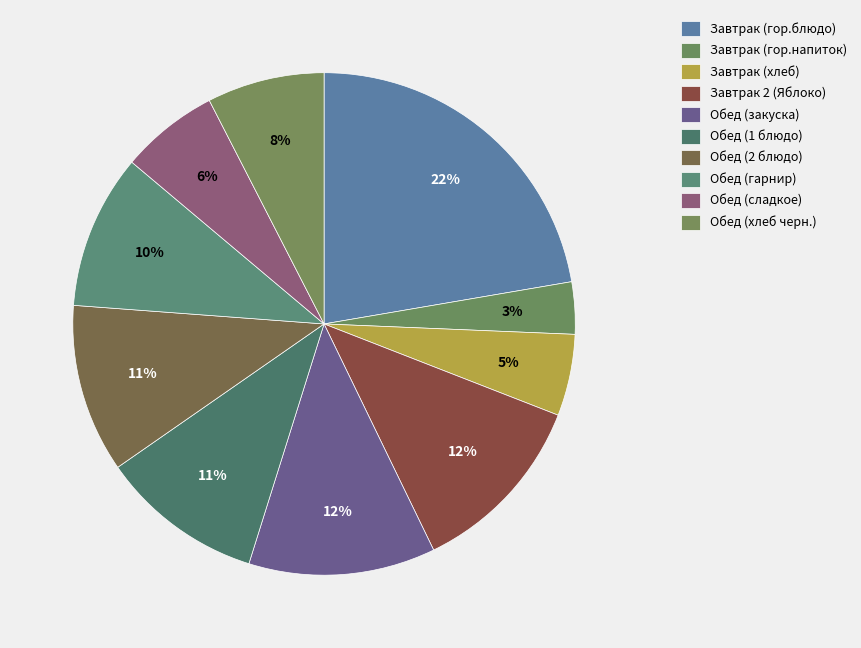

Which slice is the smallest?

Завтрак (гор.напиток)